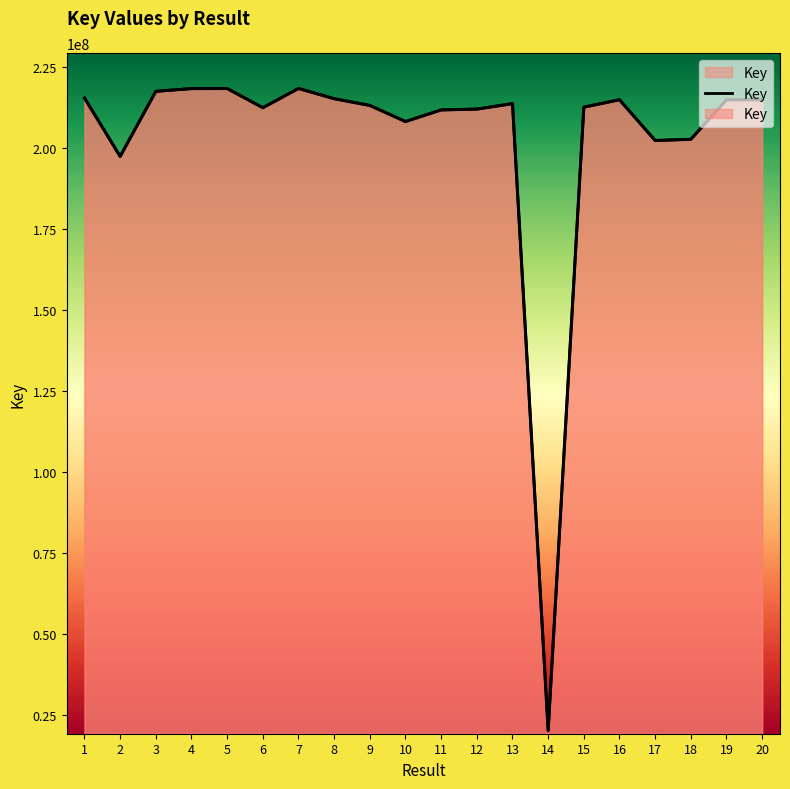

Reading left to right, what are all the values shown in this chart?

1=215400819	2=197387175	3=217459149	4=218290145	5=218325940	6=212393822	7=218335874	8=215185342	9=213104478	10=208133573	11=211719660	12=211970136	13=213655246	14=20379506	15=212578849	16=214855716	17=202287625	18=202657775	19=214855334	20=214855123